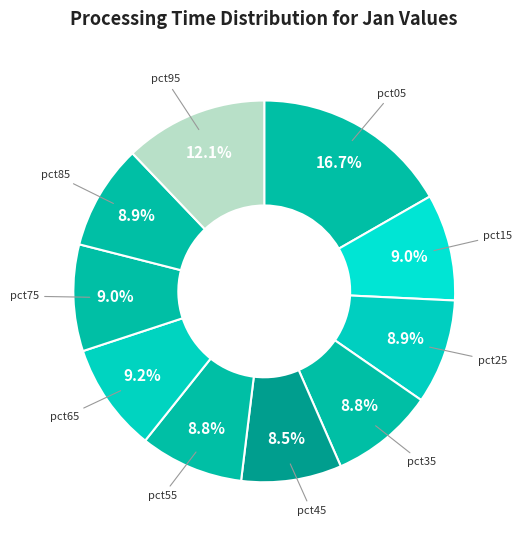

Which category has the biggest portion of the pie?

pct05